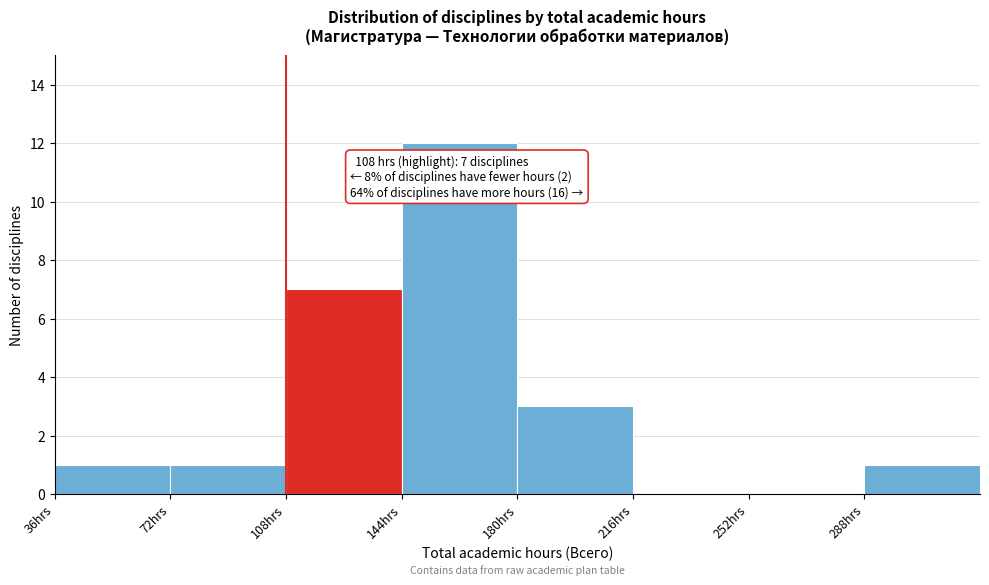

Which range on the x-axis has the tallest bar?

144 to 180